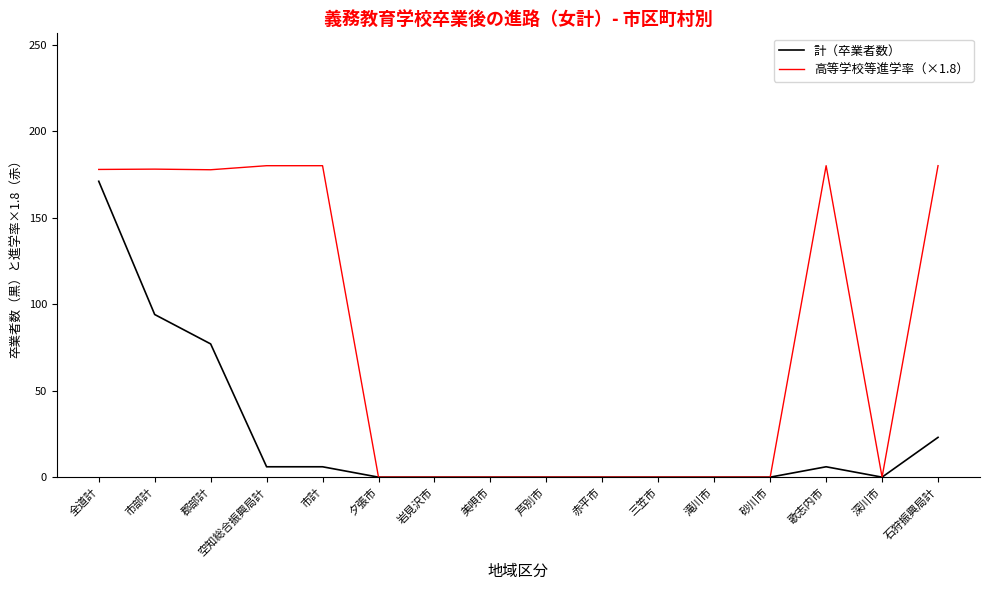

Rank the series by their average value, from lowest to highest.

計（卒業者数）, 高等学校等進学率（×1.8）